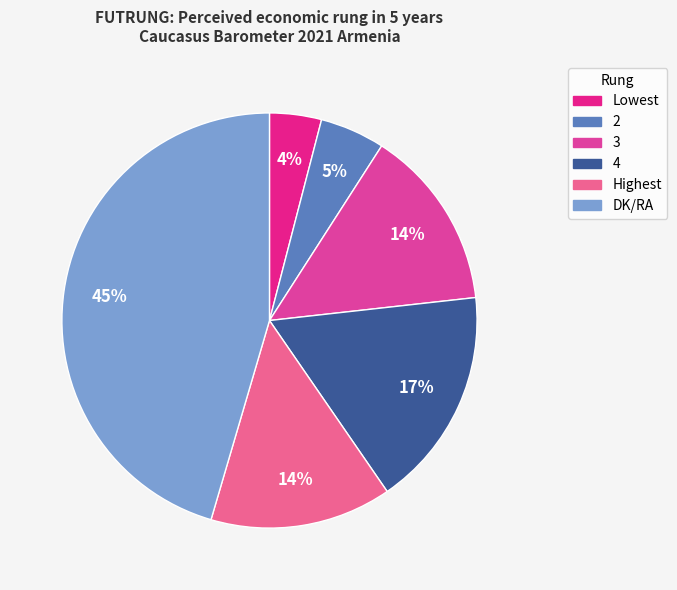

To the nearest percent, what is the difference between the largest and smallest slice percentages?

41%